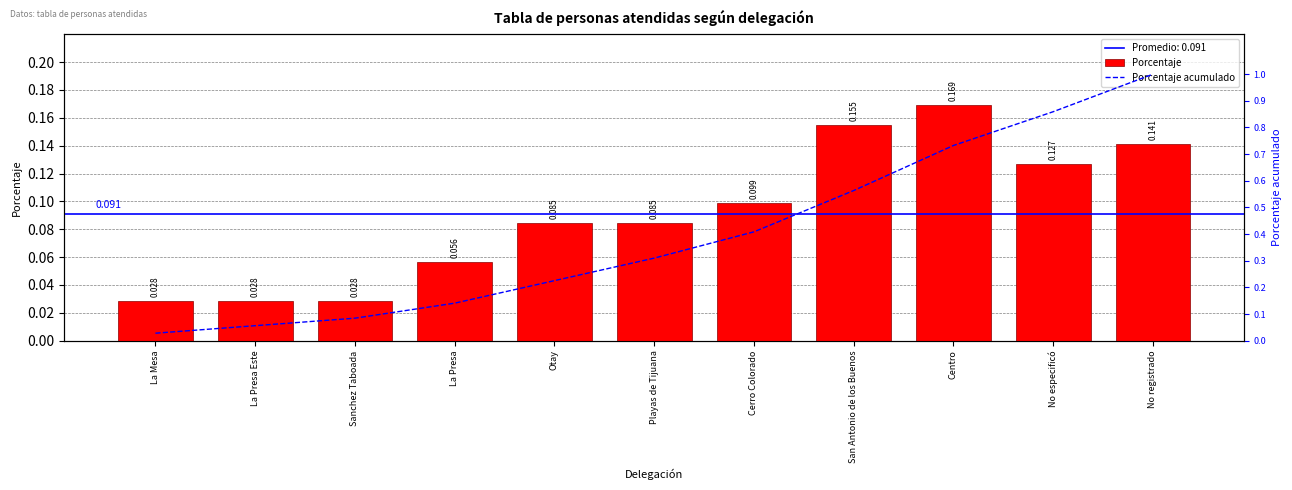

What is the total value across all series at Centro?

0.9